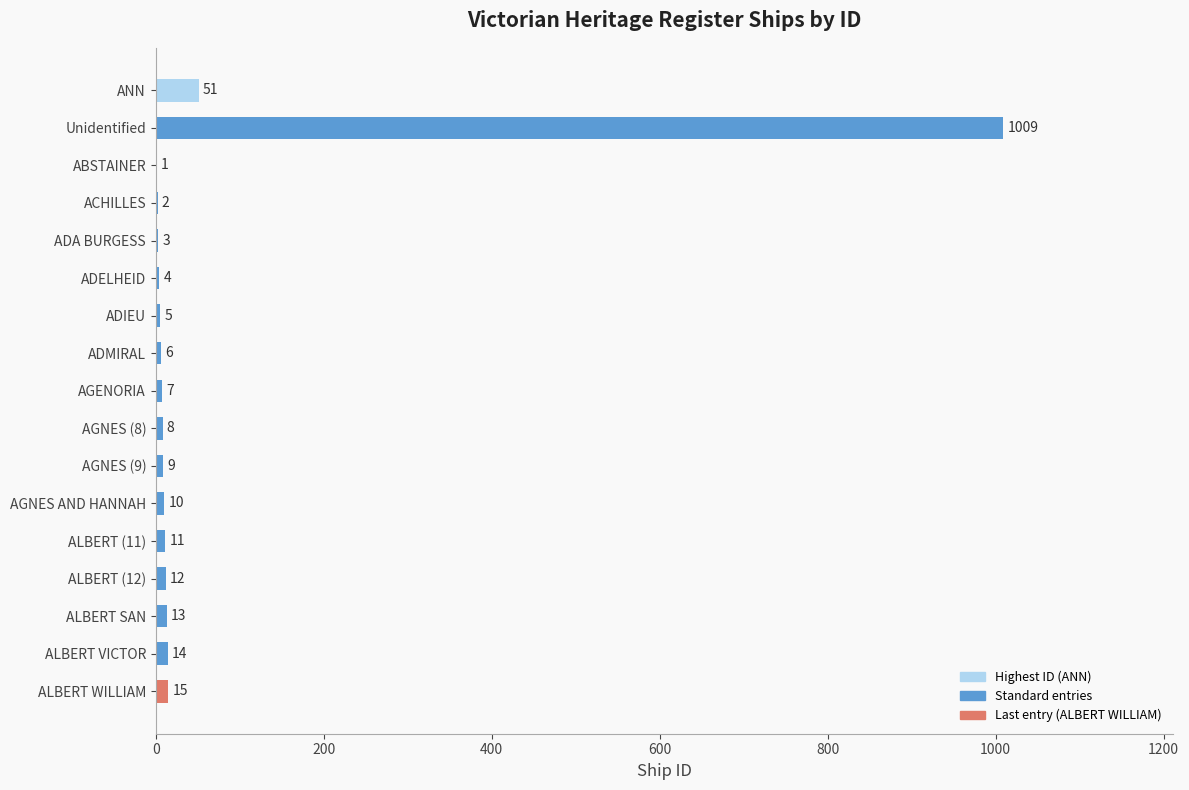

What is the maximum value shown in the chart?

1009